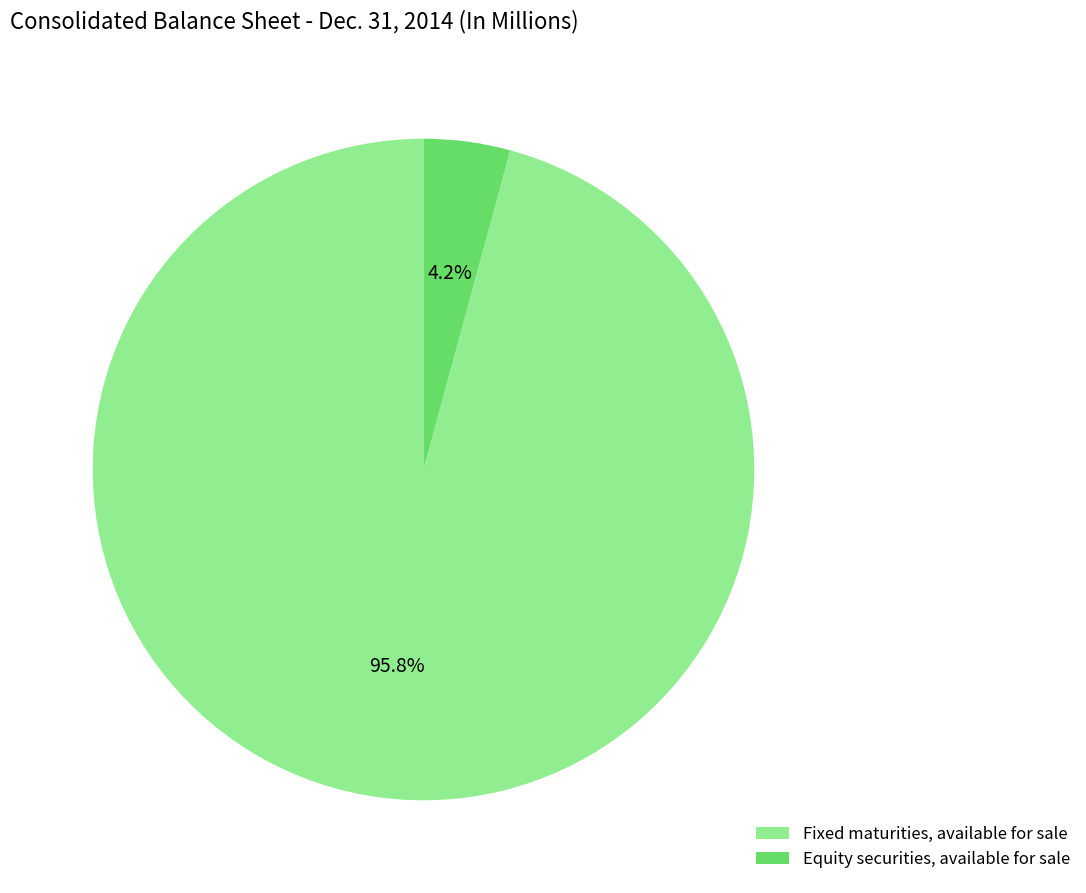

Does Equity securities, available for sale account for over 50% of the chart?

No